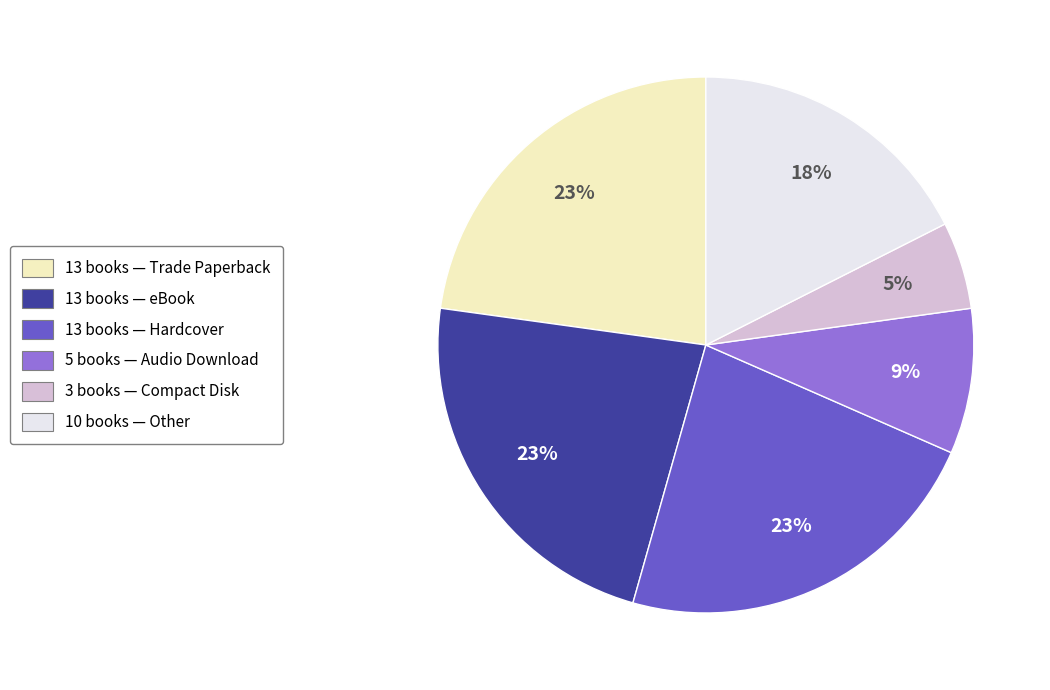

To the nearest percent, what is the difference between the largest and smallest slice percentages?

18%